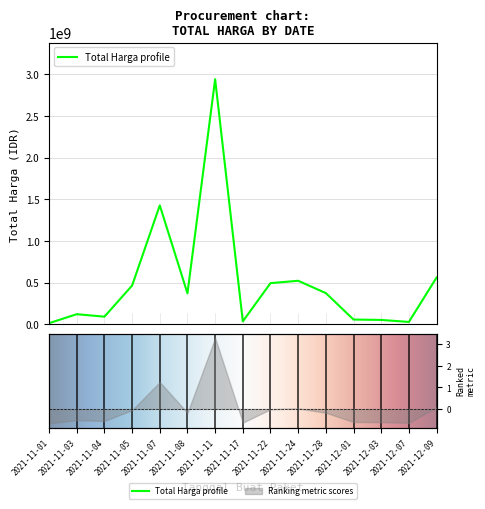

What is the maximum value shown in the chart?

2939003240